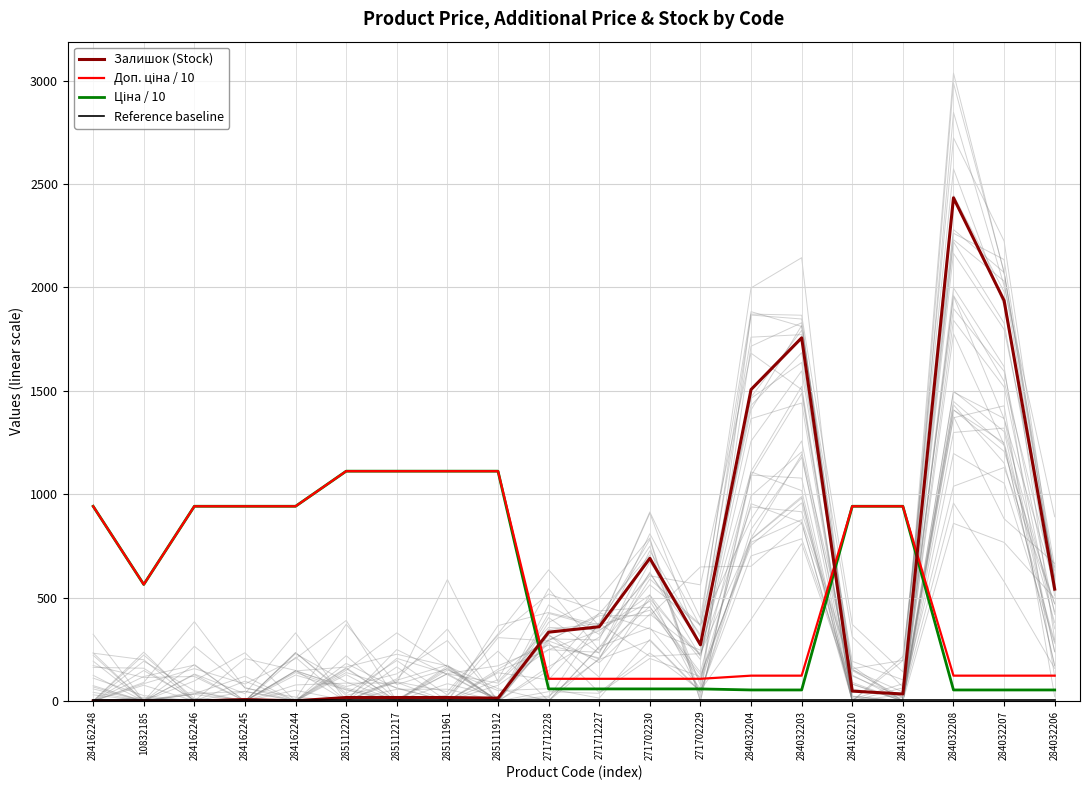

What are all the series names shown in the legend?

Залишок (Stock), Доп. ціна / 10, Ціна / 10, Reference baseline